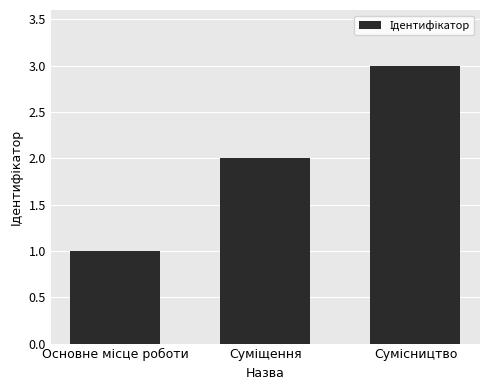

What is the sum of all values?

6